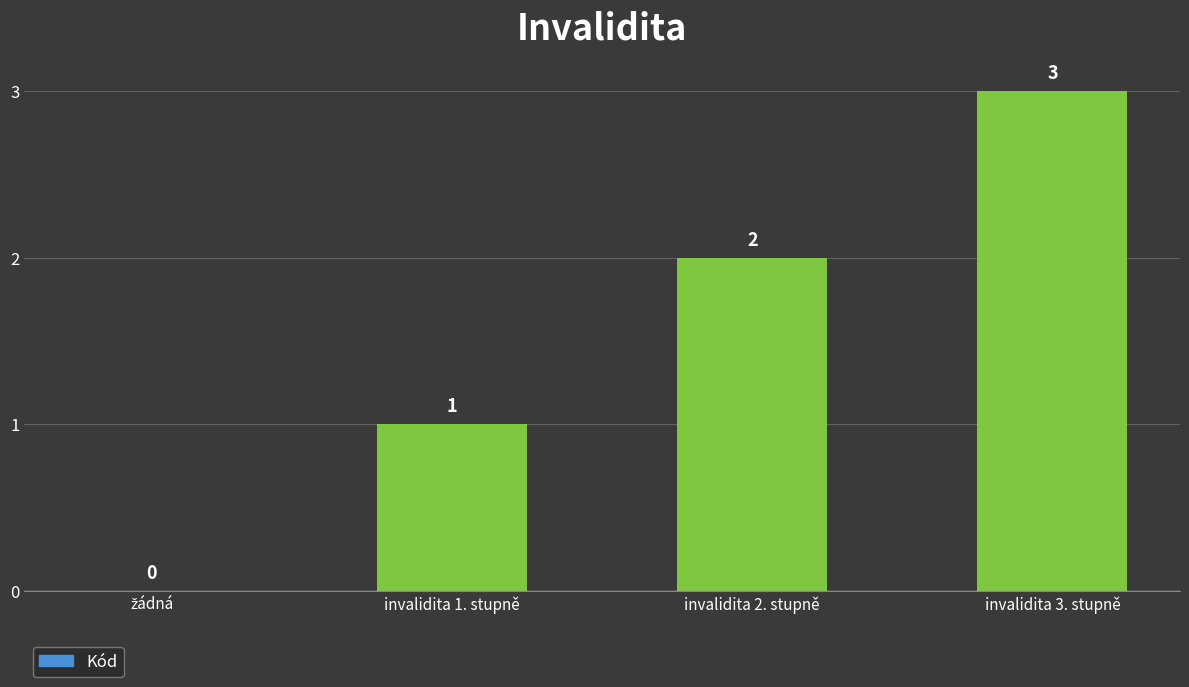

True or false: the data shows 3 at invalidita 2. stupně.

False